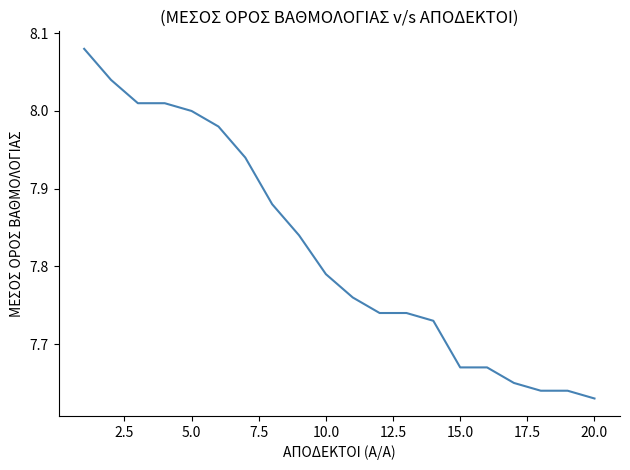

Is this an area chart (filled region under the line)?

No